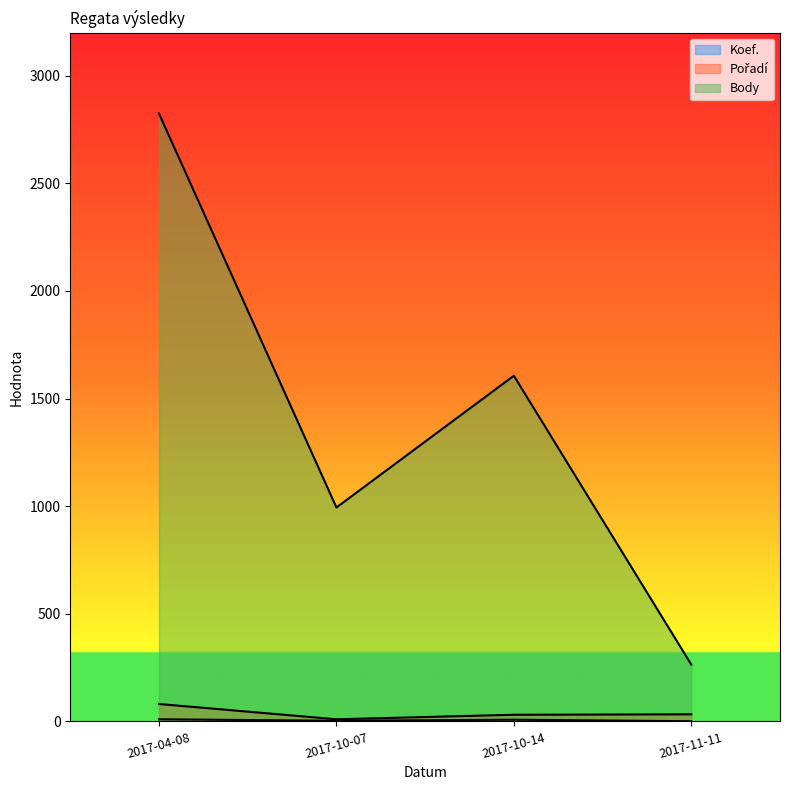

Between 2017-11-11 and 2017-10-14, which is larger?

2017-10-14